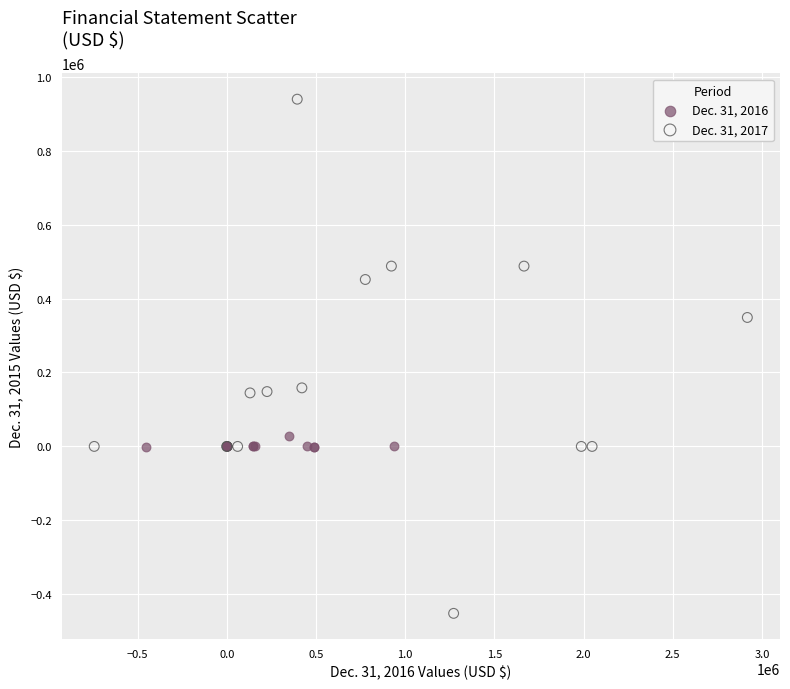

Which series reaches the minimum Y coordinate?

Dec. 31, 2017